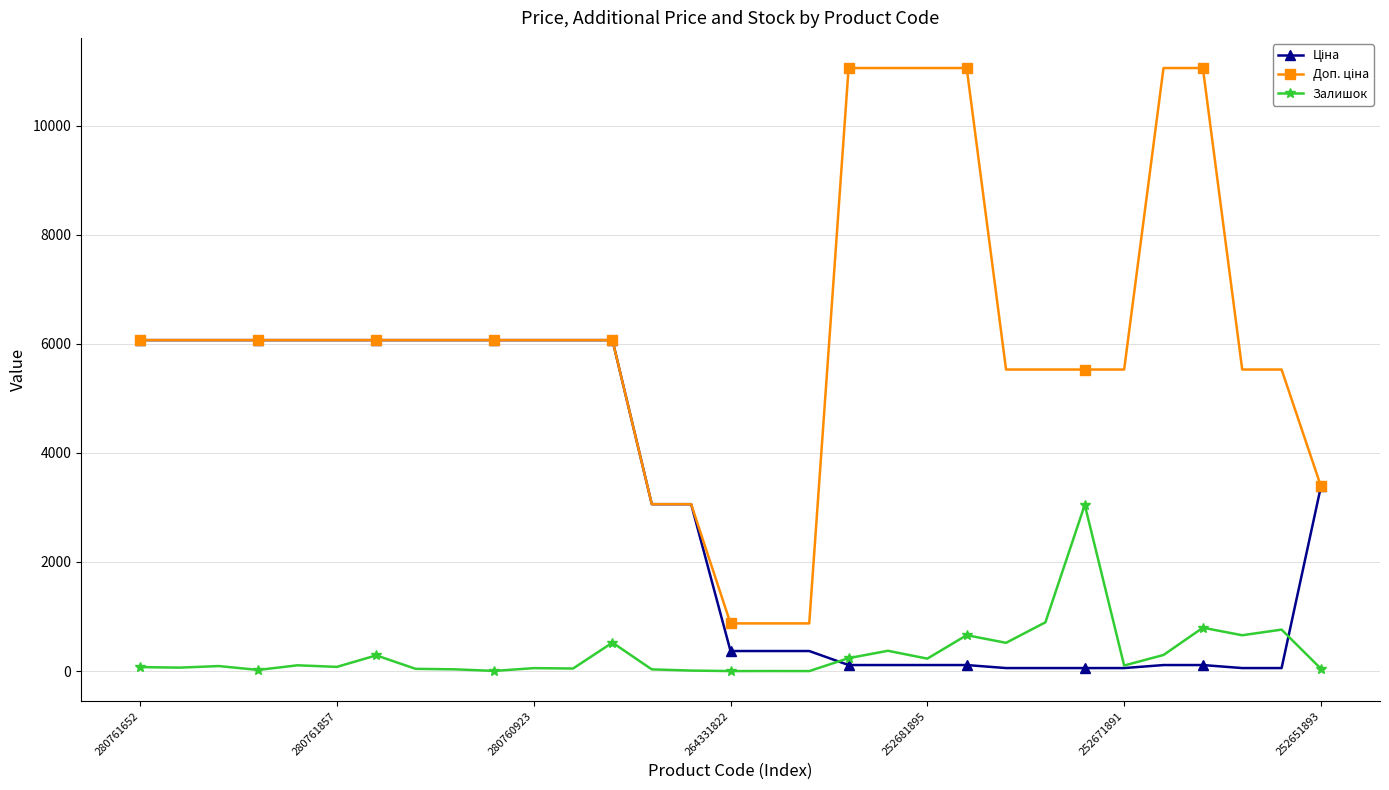

At how many categories does at least one series exceed 6899?

6